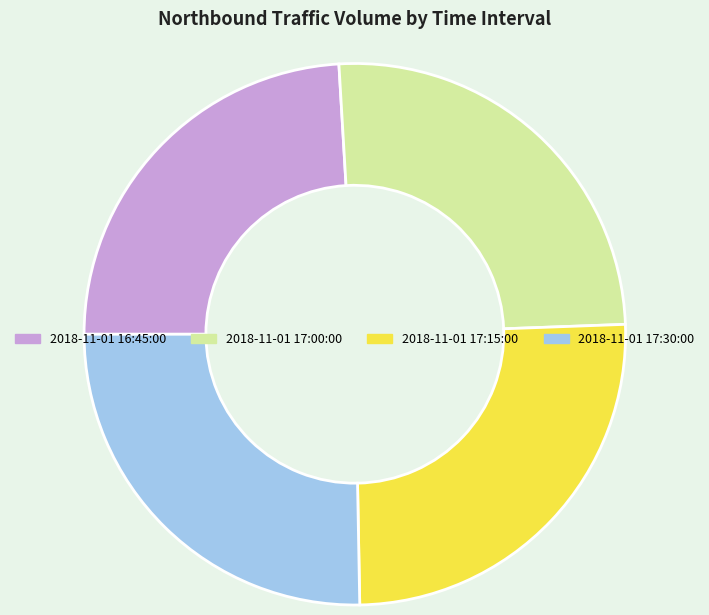

Is it true that 2018-11-01 17:15:00 is 25% of the pie?

True